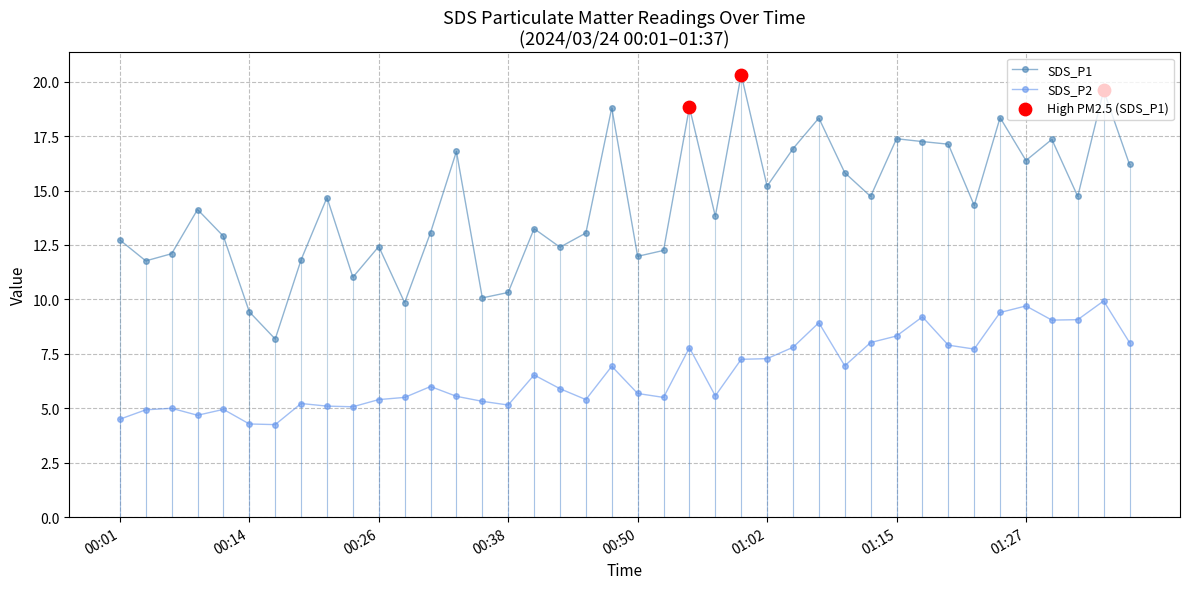

Which series has the largest total across all categories?

SDS_P1